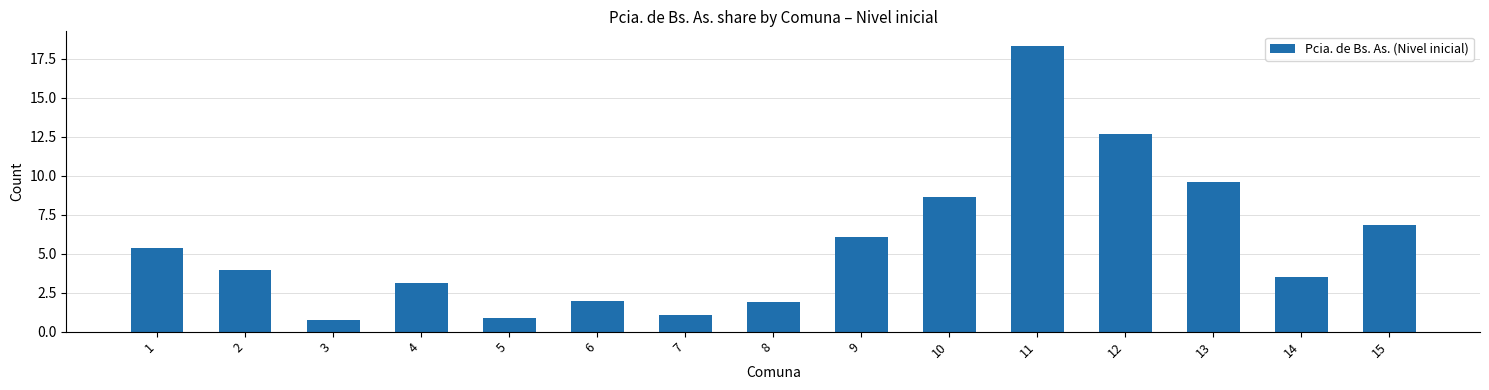

What is the value of the 4th bar from the left?

3.1